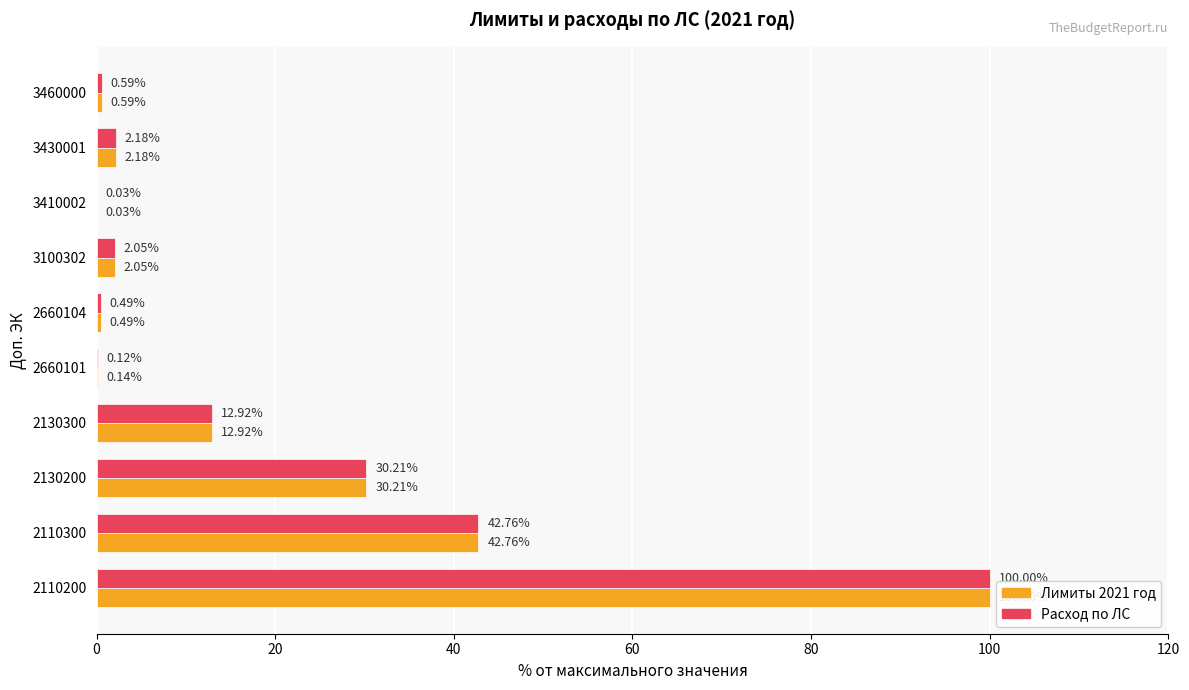

Which series has the largest total across all categories?

Лимиты 2021 год